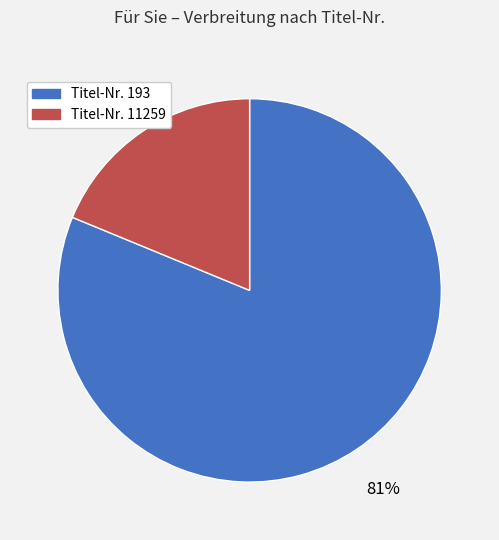

How many slices are in this pie chart?

2